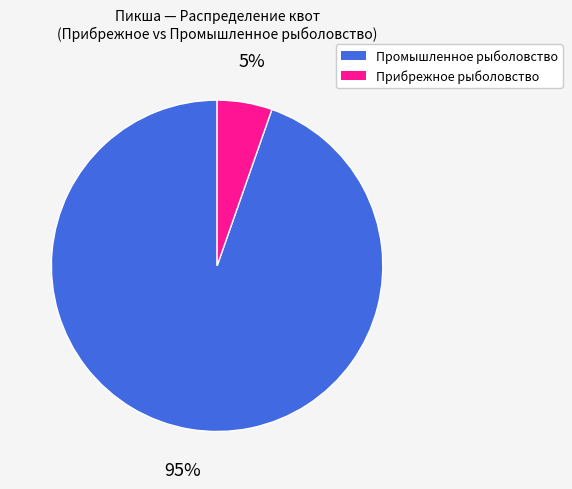

How many slices are in this pie chart?

2